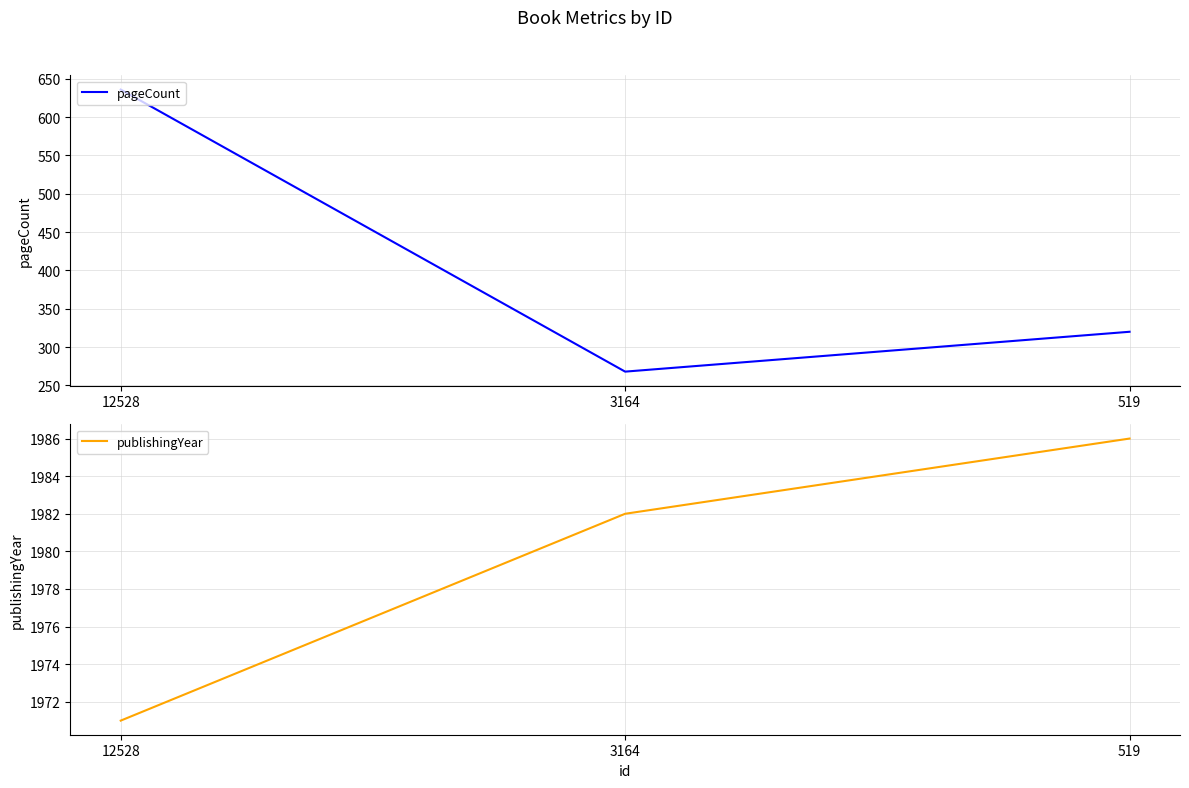

Which has a higher value, 12528 or 519?

12528